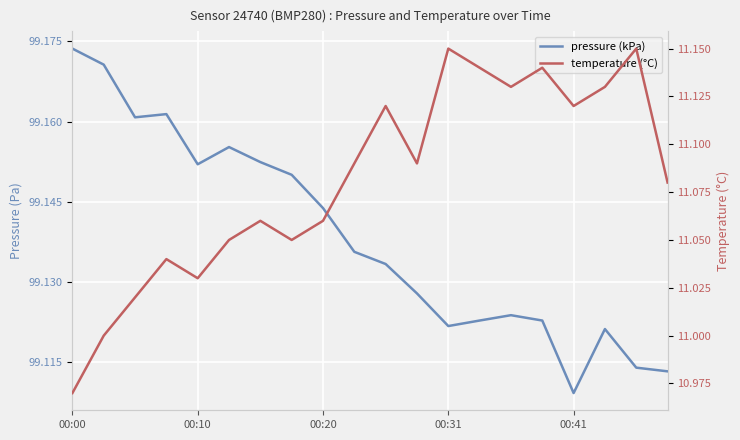

Reading right to left, what are all the values shown in this chart?

pressure (kPa): 99.1	99.1	99.1	99.1	99.1	99.1	99.1	99.1	99.1	99.1	99.1	99.1	99.2	99.2	99.2	99.2	99.2	99.2	99.2	99.2
temperature (°C): 11.1	11.2	11.1	11.1	11.1	11.1	11.1	11.2	11.1	11.1	11.1	11.1	11.1	11.1	11.1	11.0	11.0	11.0	11.0	11.0